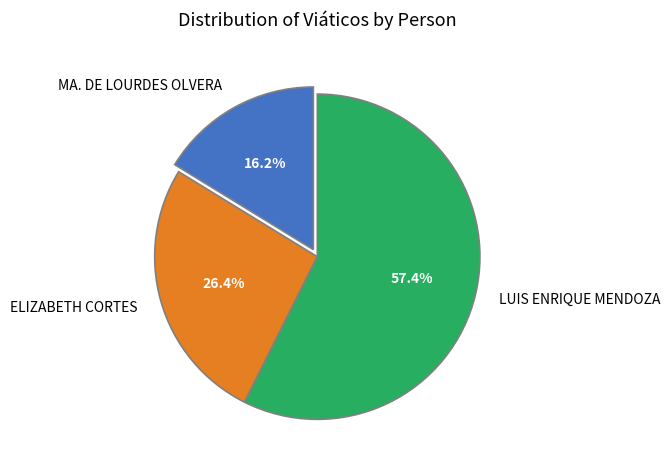

Does MA. DE LOURDES OLVERA represent more than half of the total?

No